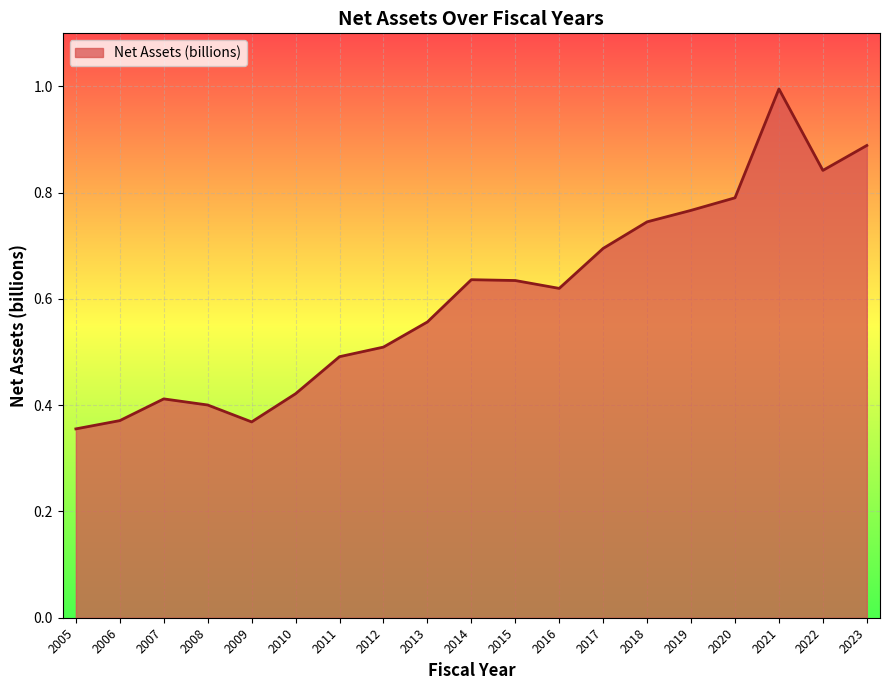

Which has a higher value, 2021 or 2009?

2021